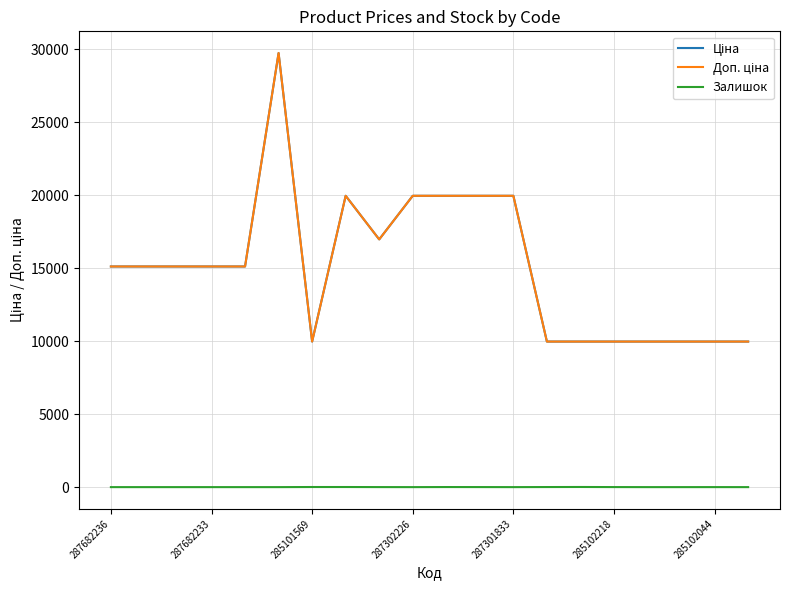

Is this an area chart (filled region under the line)?

No